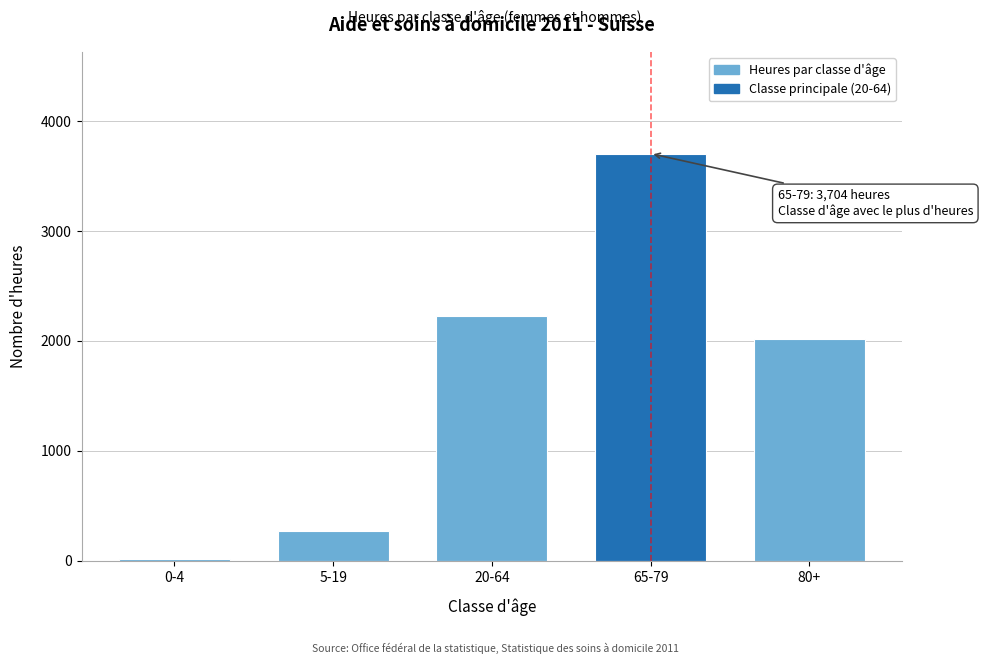

Reading left to right, transcribe all the data shown in this chart.

14	271	2230	3704	2020